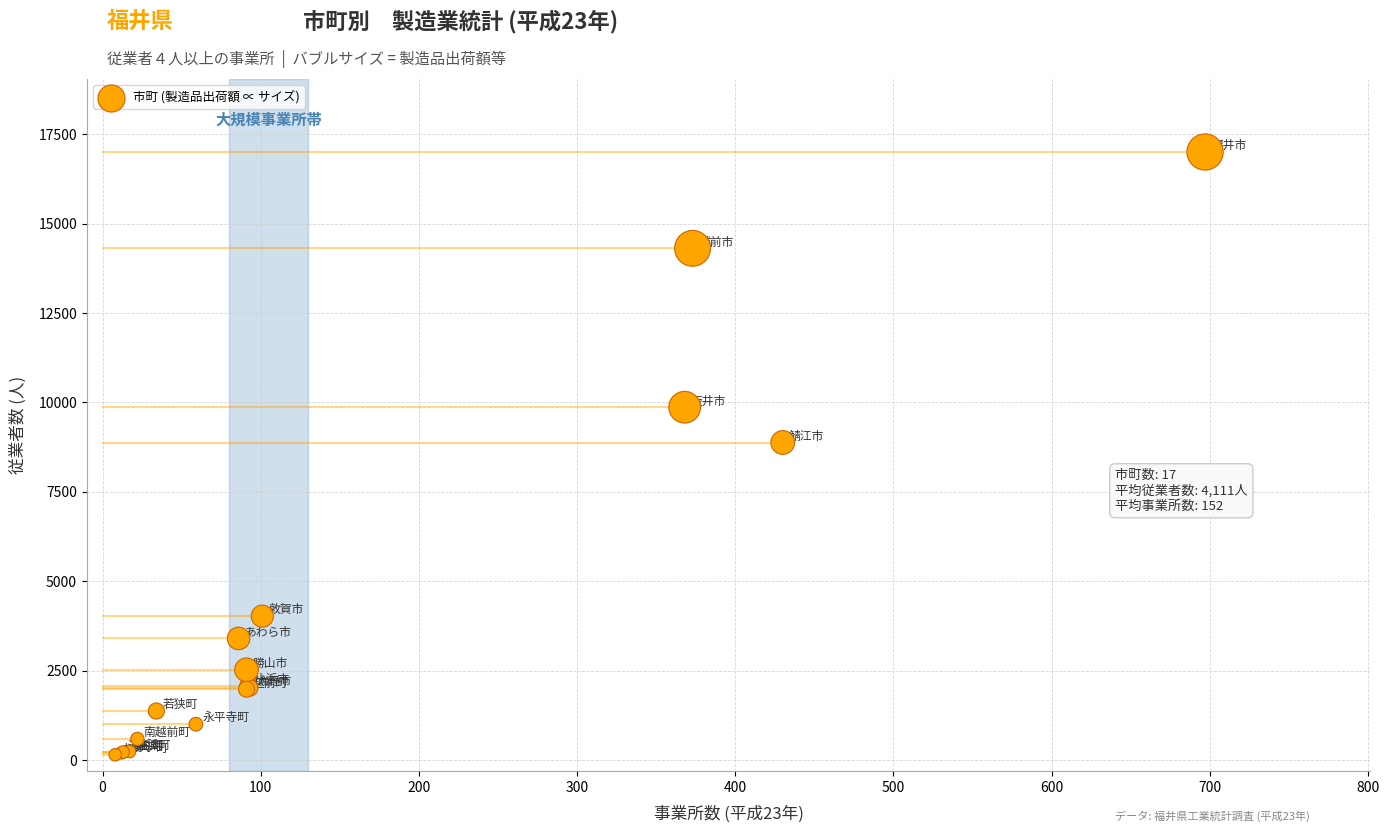

What Y value in the scatter plot is closest to 8577?

8881